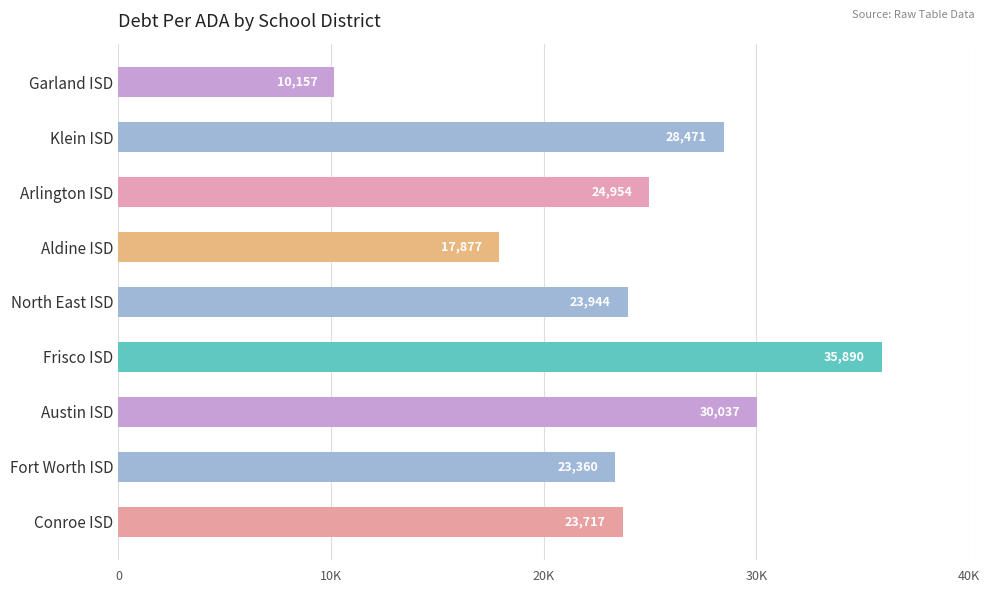

Which label corresponds to the smallest value in the chart?

Garland ISD